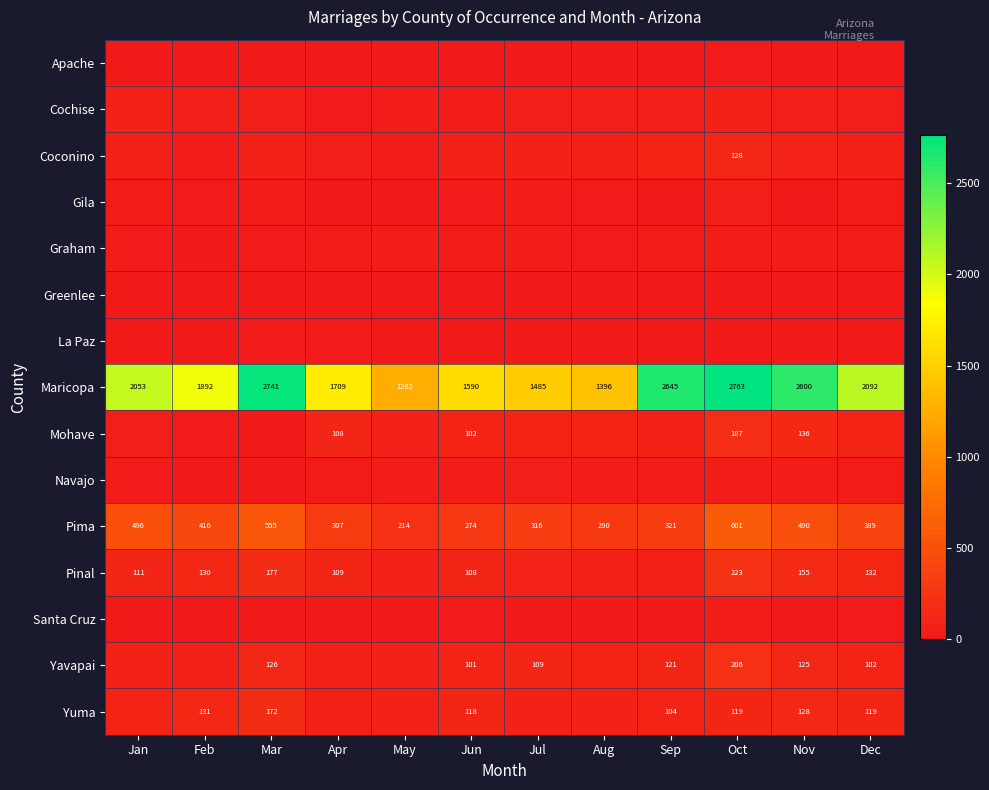

What is the difference between the maximum and minimum values in the Maricopa series?

1501